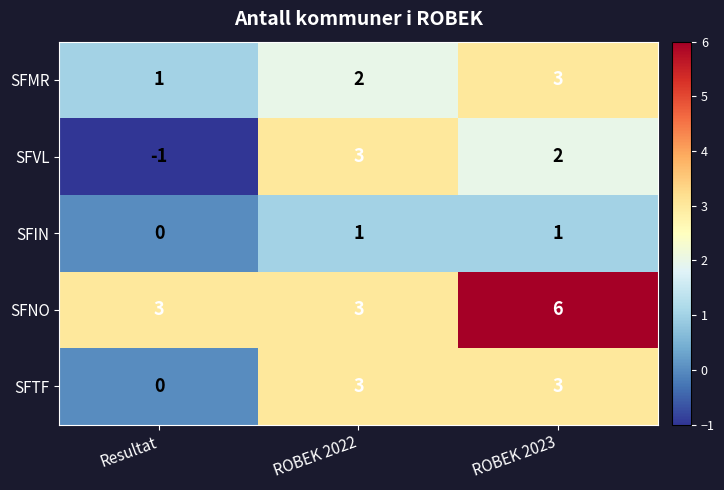

Which category has the highest value across all series?

ROBEK 2023